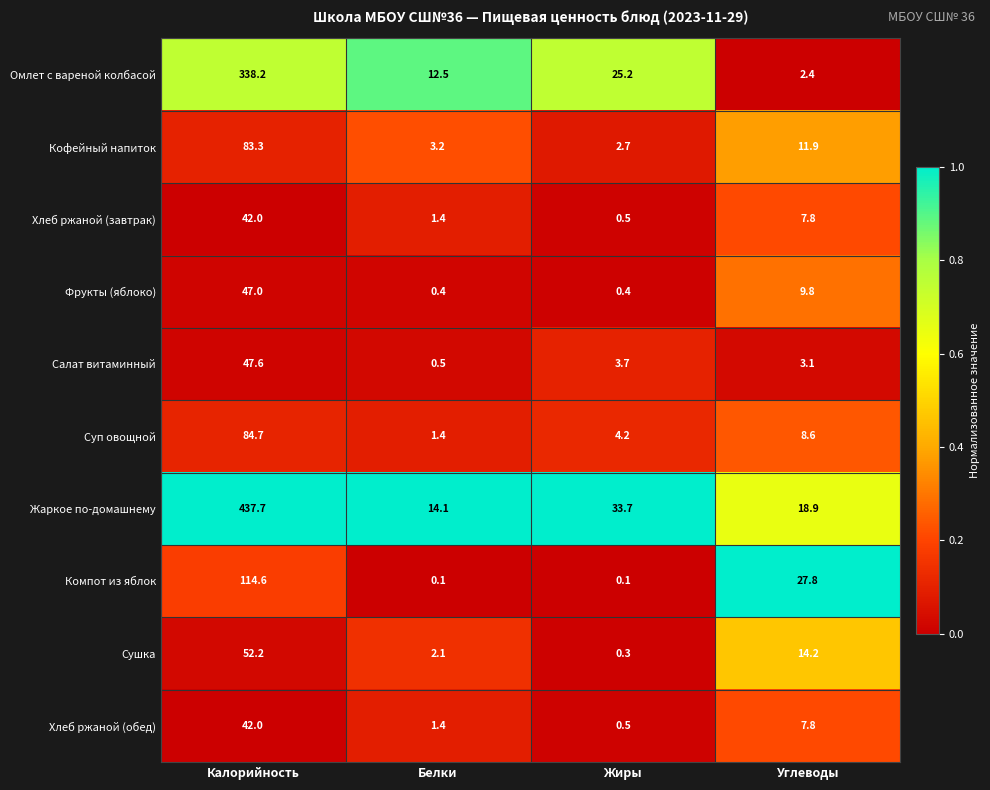

What is the difference between the Хлеб ржаной (обед) values at Углеводы and Белки?

6.4